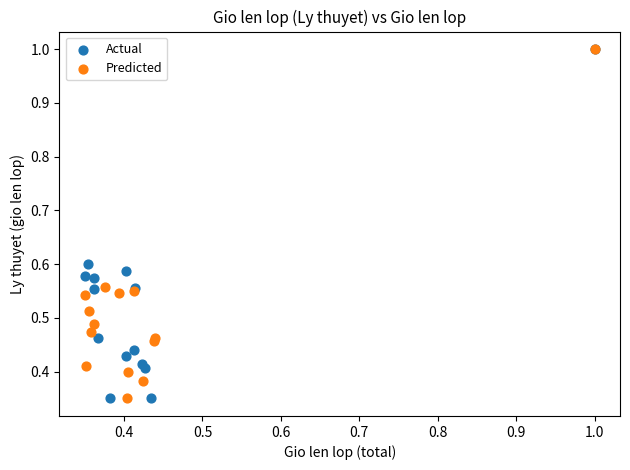

Which series has the widest spread of Y values?

Actual